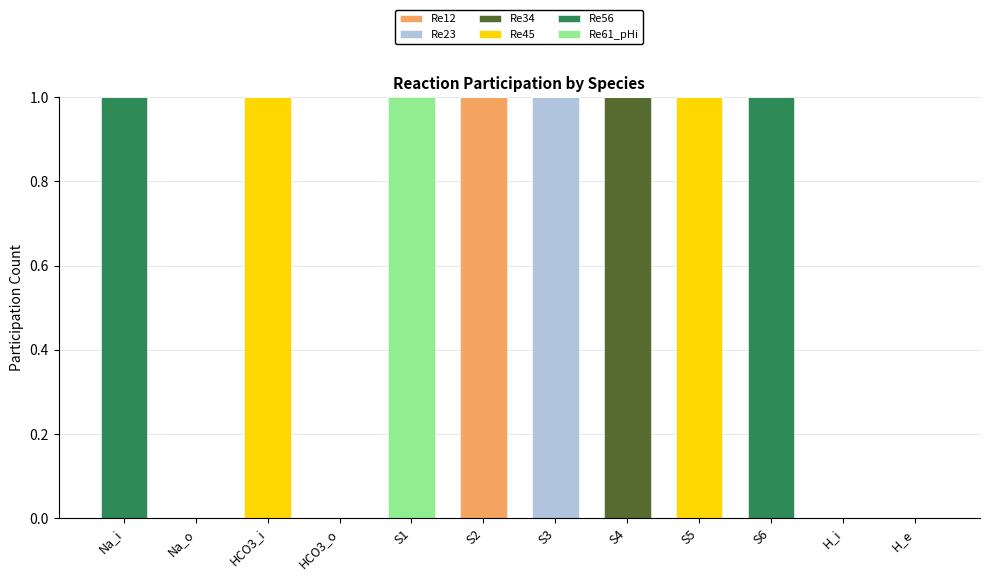

At which label does Re12 reach its peak?

S2